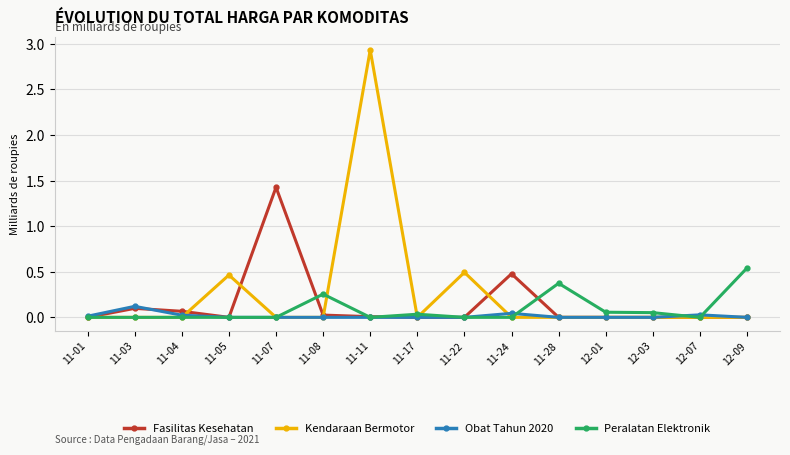

What is the sum of all Kendaraan Bermotor values?

3.9